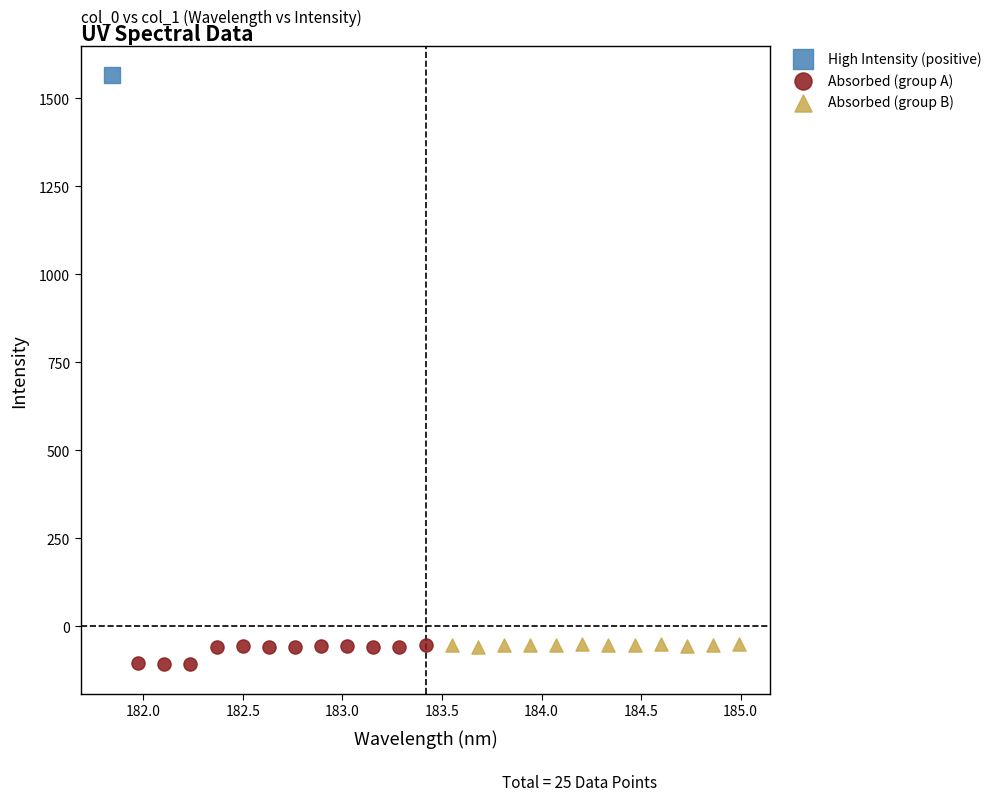

What are all the series names shown in the legend?

High Intensity (positive), Absorbed (group A), Absorbed (group B)